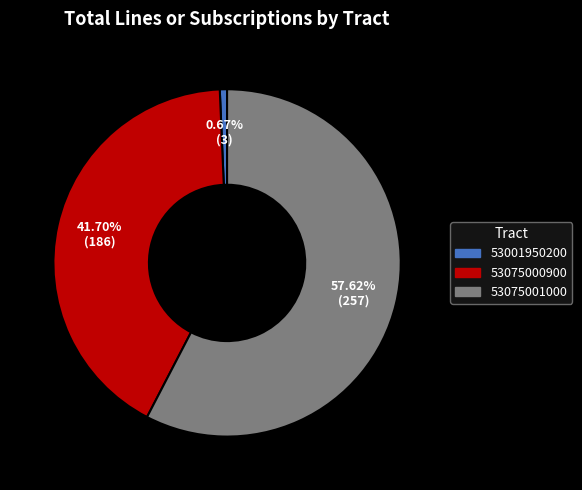

The 53075001000 slice represents 69% of the pie. True or false?

False